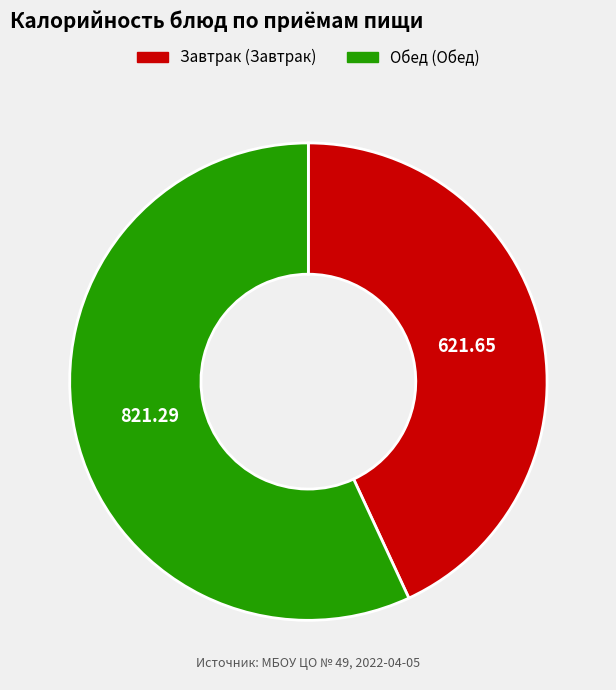

Is there any slice that represents more than half of the pie?

Yes